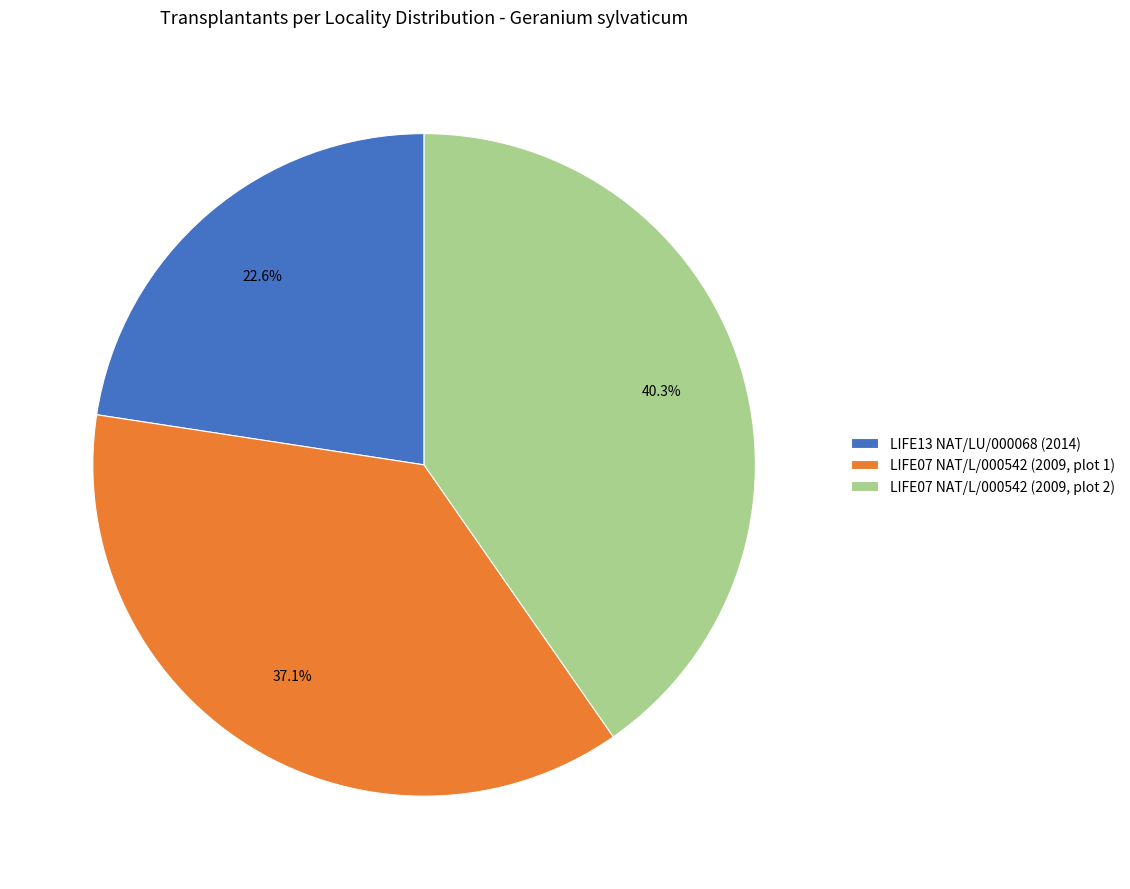

To the nearest percent, what percentage of the pie is LIFE13 NAT/LU/000068 (2014)?

23%